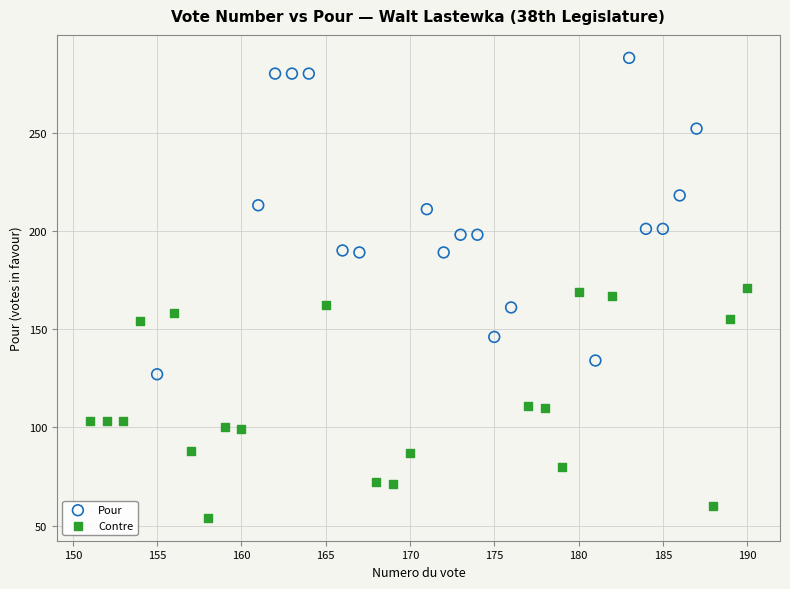

Which series contains the highest Y value?

Pour